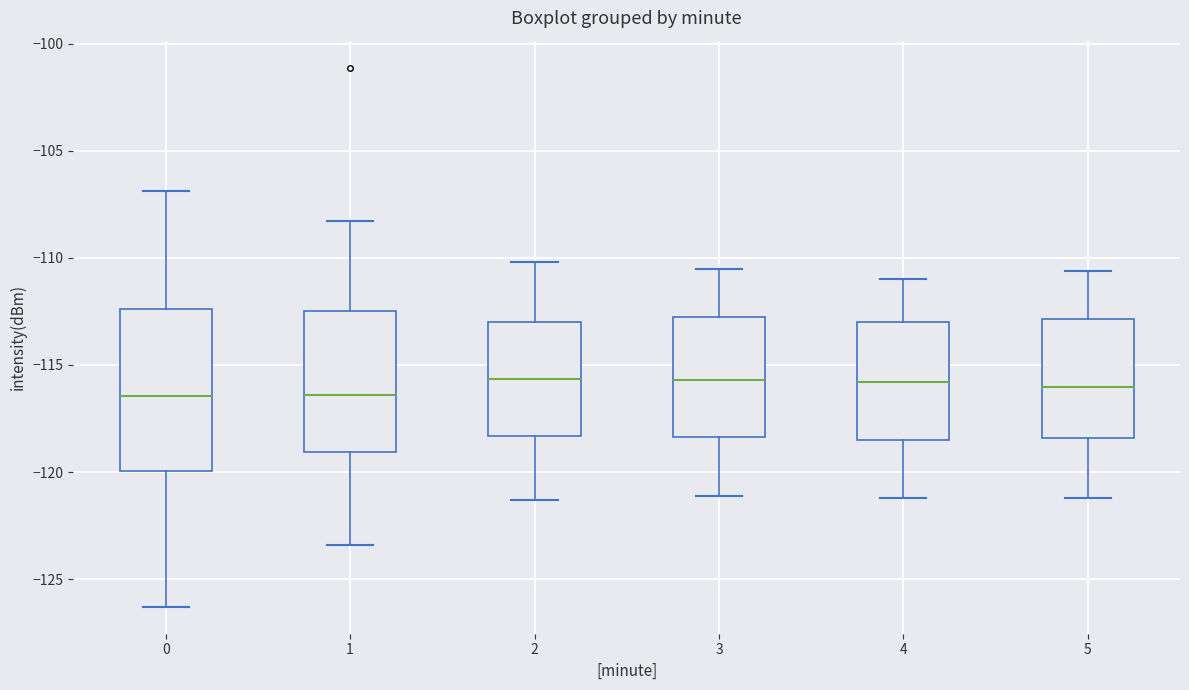

Which box is the tallest, from its lower edge to its upper edge?

0